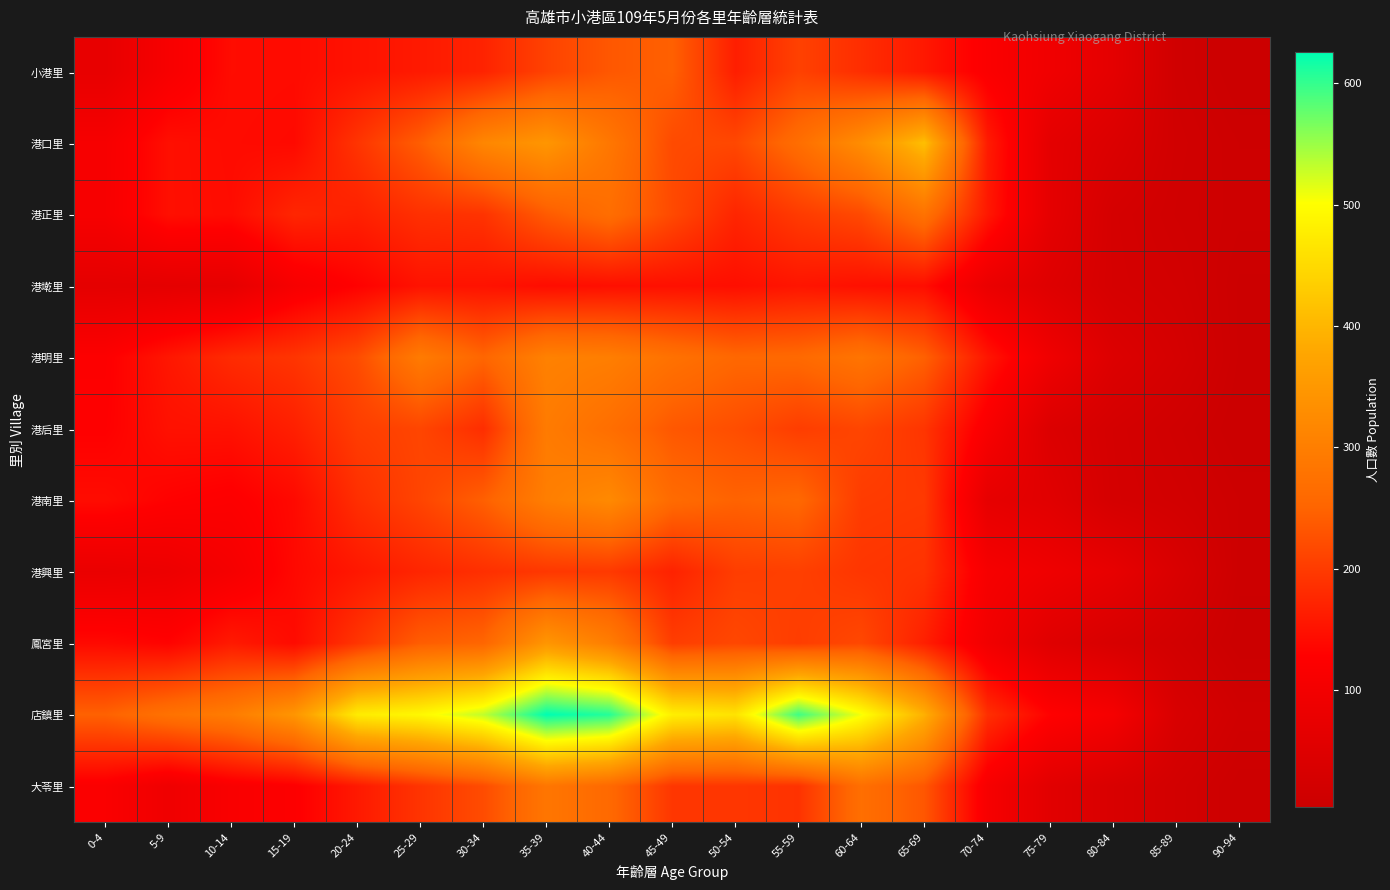

Reading right to left, extract all data points from this chart.

小港里: 90-94=3	85-89=15	80-84=65	75-79=94	70-74=120	65-69=158	60-64=184	55-59=208	50-54=165	45-49=246	40-44=235	35-39=209	30-34=171	25-29=160	20-24=151	15-19=142	10-14=143	5-9=111	0-4=73
港口里: 90-94=9	85-89=18	80-84=43	75-79=65	70-74=162	65-69=412	60-64=329	55-59=268	50-54=216	45-49=219	40-44=286	35-39=346	30-34=316	25-29=243	20-24=192	15-19=140	10-14=142	5-9=147	0-4=110
港正里: 90-94=10	85-89=16	80-84=27	75-79=67	70-74=158	65-69=277	60-64=218	55-59=200	50-54=174	45-49=218	40-44=268	35-39=239	30-34=191	25-29=187	20-24=168	15-19=175	10-14=143	5-9=147	0-4=111
港墘里: 90-94=6	85-89=21	80-84=28	75-79=50	70-74=80	65-69=145	60-64=148	55-59=154	50-54=146	45-49=148	40-44=147	35-39=144	30-34=151	25-29=151	20-24=130	15-19=109	10-14=70	5-9=66	0-4=65
港明里: 90-94=6	85-89=28	80-84=46	75-79=92	70-74=155	65-69=246	60-64=281	55-59=259	50-54=256	45-49=275	40-44=300	35-39=306	30-34=253	25-29=294	20-24=221	15-19=193	10-14=181	5-9=156	0-4=125
港后里: 90-94=3	85-89=15	80-84=26	75-79=44	70-74=114	65-69=193	60-64=213	55-59=203	50-54=223	45-49=235	40-44=269	35-39=294	30-34=184	25-29=213	20-24=203	15-19=167	10-14=150	5-9=149	0-4=128
港南里: 90-94=9	85-89=20	80-84=27	75-79=56	70-74=70	65-69=198	60-64=201	55-59=257	50-54=249	45-49=262	40-44=322	35-39=300	30-34=245	25-29=212	20-24=185	15-19=140	10-14=124	5-9=130	0-4=143
港興里: 90-94=8	85-89=38	80-84=72	75-79=91	70-74=109	65-69=190	60-64=194	55-59=206	50-54=203	45-49=170	40-44=198	35-39=196	30-34=186	25-29=174	20-24=157	15-19=139	10-14=106	5-9=86	0-4=79
鳳宮里: 90-94=4	85-89=20	80-84=33	75-79=53	70-74=97	65-69=167	60-64=216	55-59=203	50-54=215	45-49=203	40-44=299	35-39=346	30-34=253	25-29=242	20-24=193	15-19=142	10-14=160	5-9=132	0-4=140
店鎮里: 90-94=16	85-89=36	80-84=106	75-79=130	70-74=186	65-69=392	60-64=506	55-59=595	50-54=463	45-49=480	40-44=608	35-39=626	30-34=532	25-29=492	20-24=475	15-19=345	10-14=296	5-9=276	0-4=247
大苓里: 90-94=7	85-89=21	80-84=36	75-79=58	70-74=110	65-69=234	60-64=270	55-59=190	50-54=195	45-49=195	40-44=259	35-39=284	30-34=221	25-29=192	20-24=159	15-19=125	10-14=115	5-9=92	0-4=119